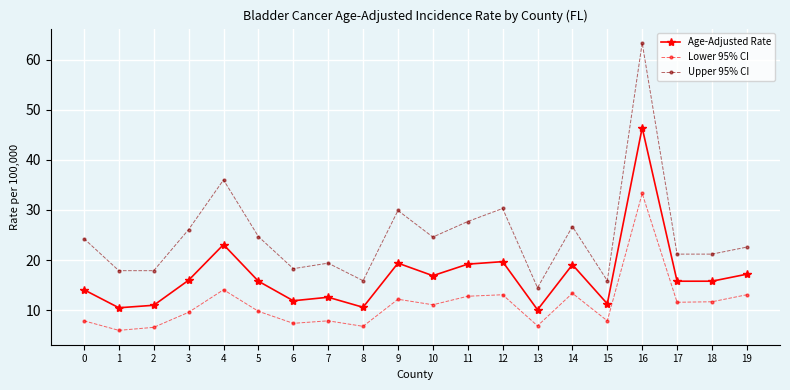

What is the highest value of the Upper 95% CI series?

63.3